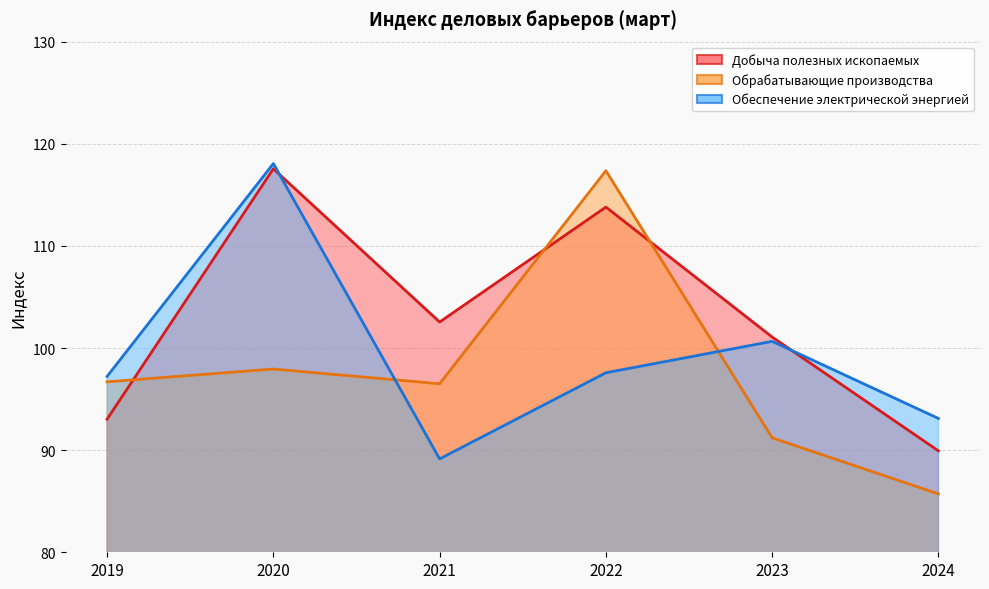

What is the maximum value shown in the chart?

118.1